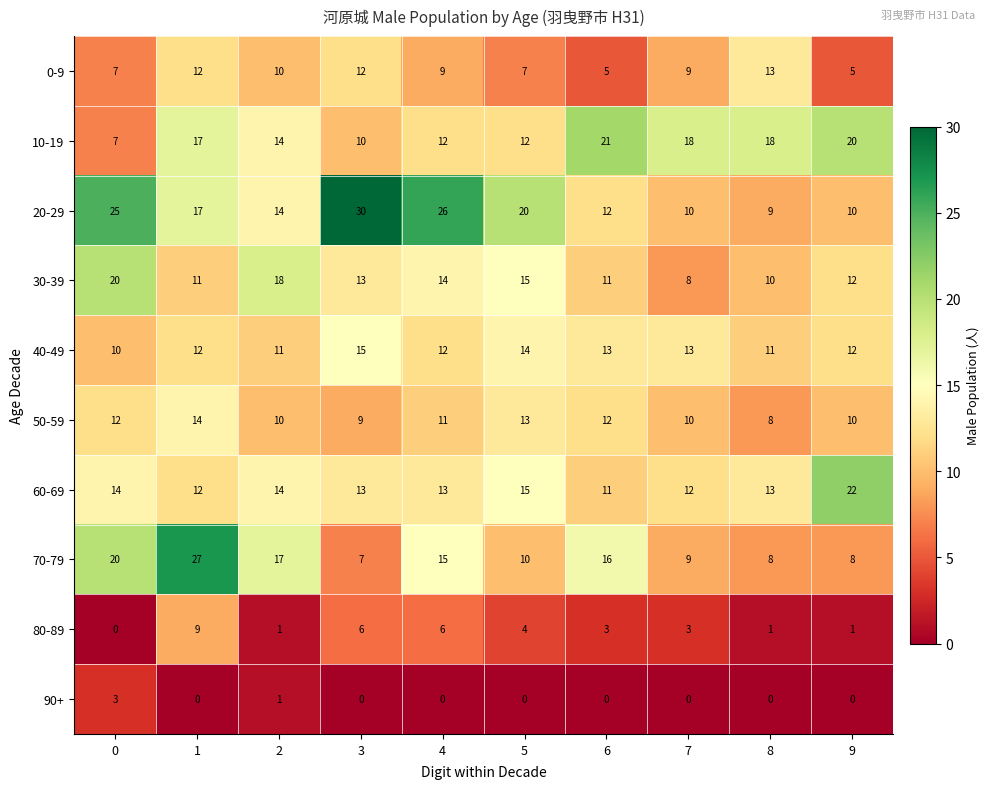

What is the difference between the maximum and minimum values in the 50-59 series?

6